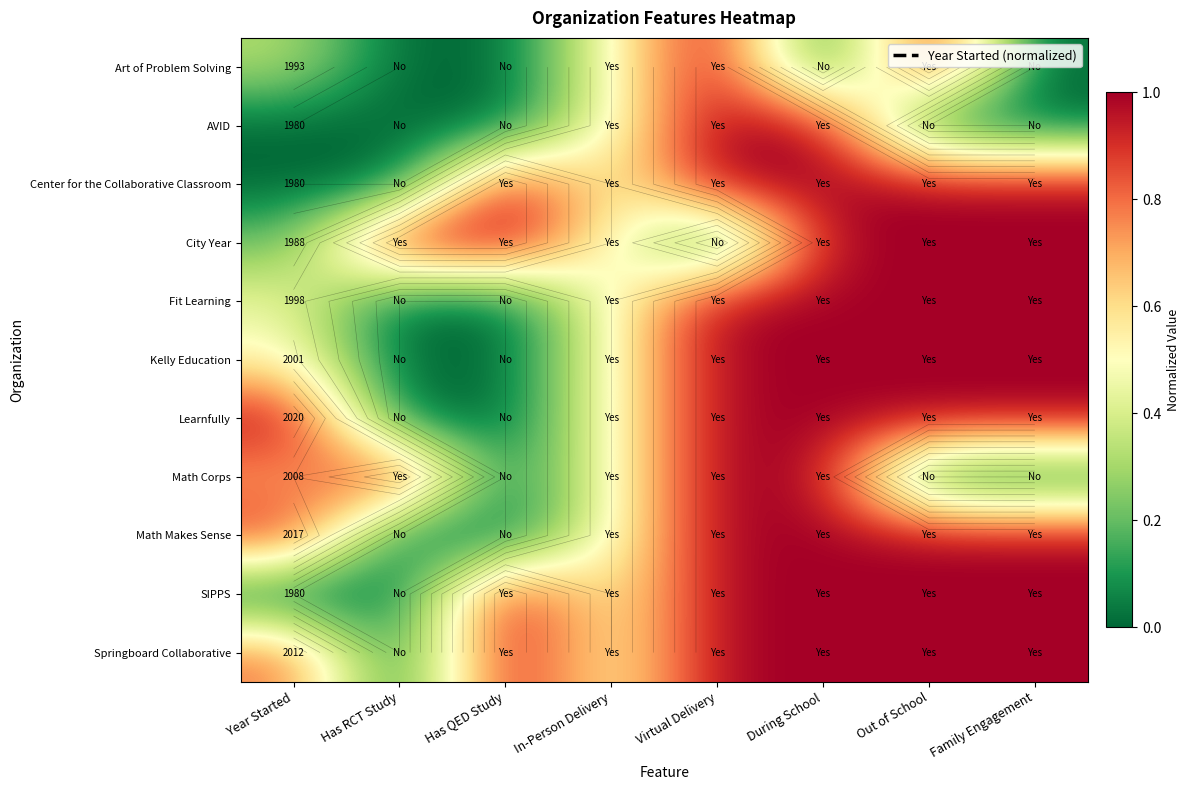

Between Has RCT Study and In-Person Delivery, which is larger?

In-Person Delivery